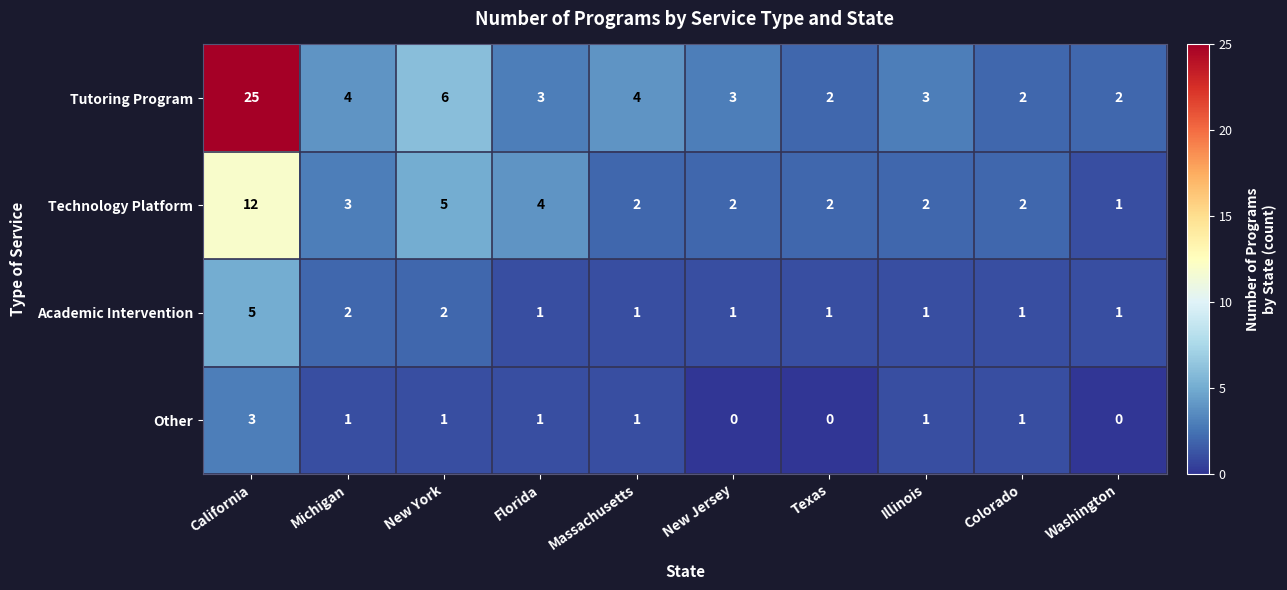

Between California and New Jersey, which series saw the biggest shift?

Tutoring Program